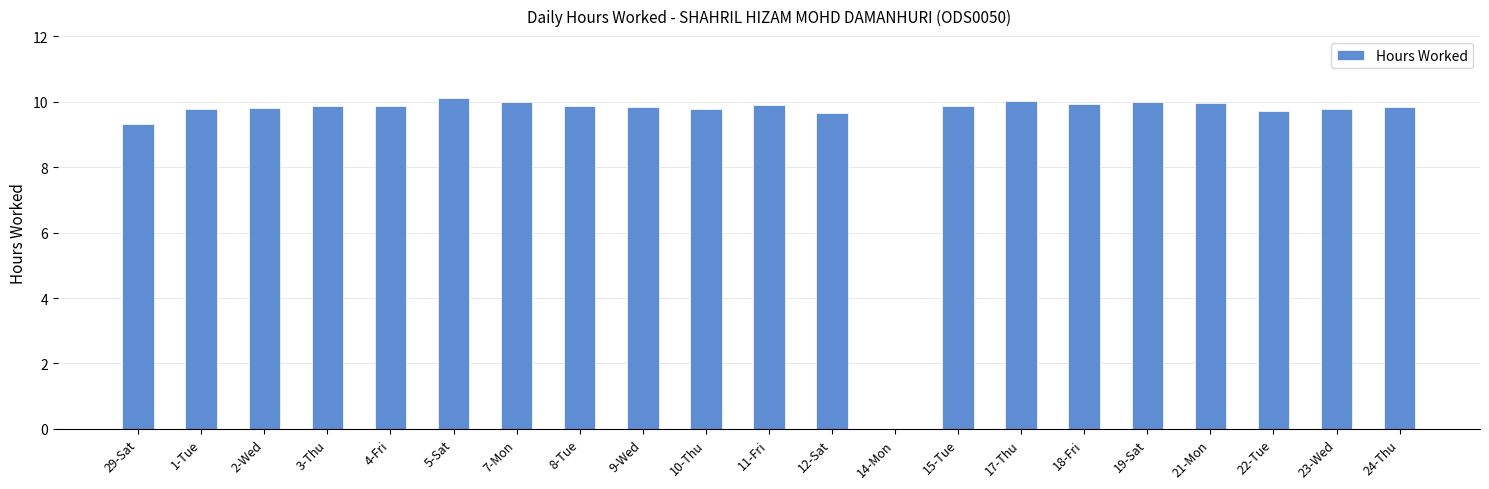

The value at 14-Mon is 0.0. True or false?

True